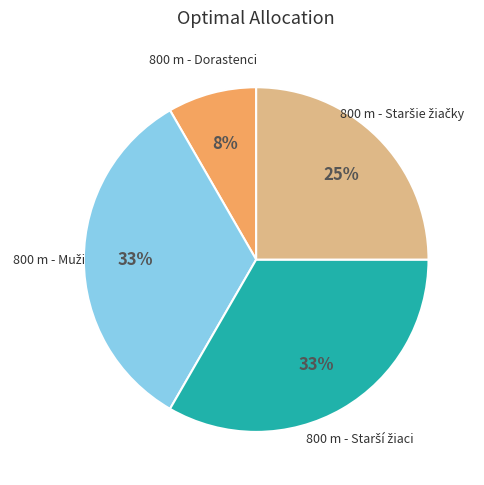

To the nearest percent, what is the average slice percentage?

25%